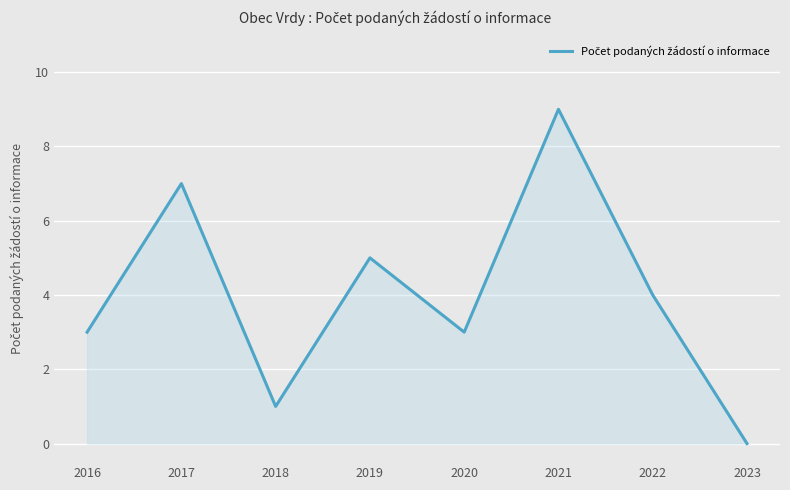

At which category does the chart reach its minimum across all series?

2023